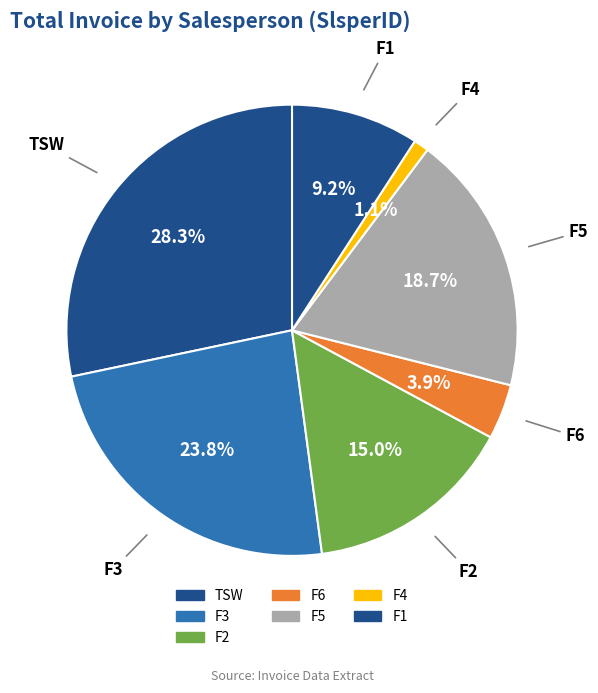

How many segments does this pie chart have?

7